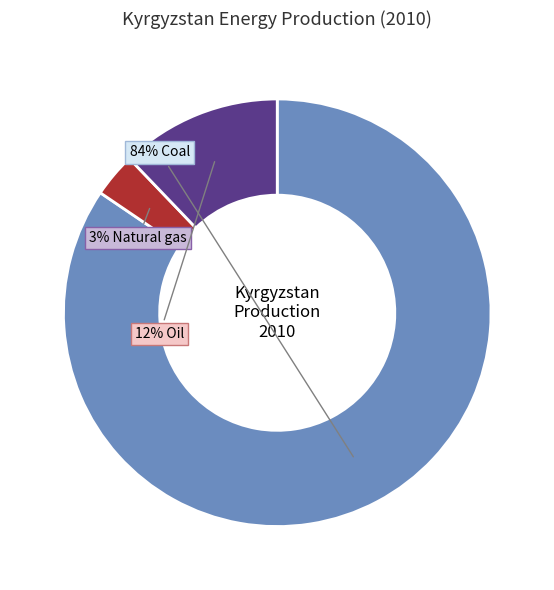

To the nearest percent, what is the average slice percentage?

33%